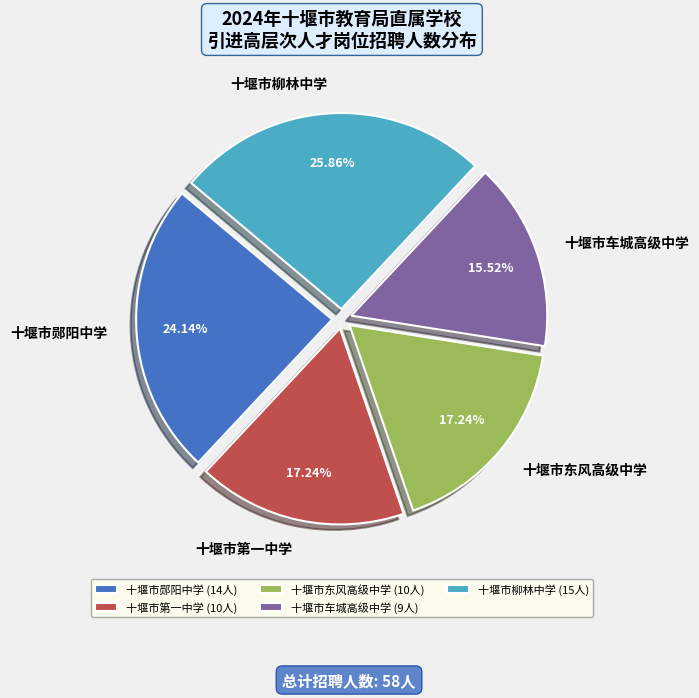

Does any single category account for the majority?

No